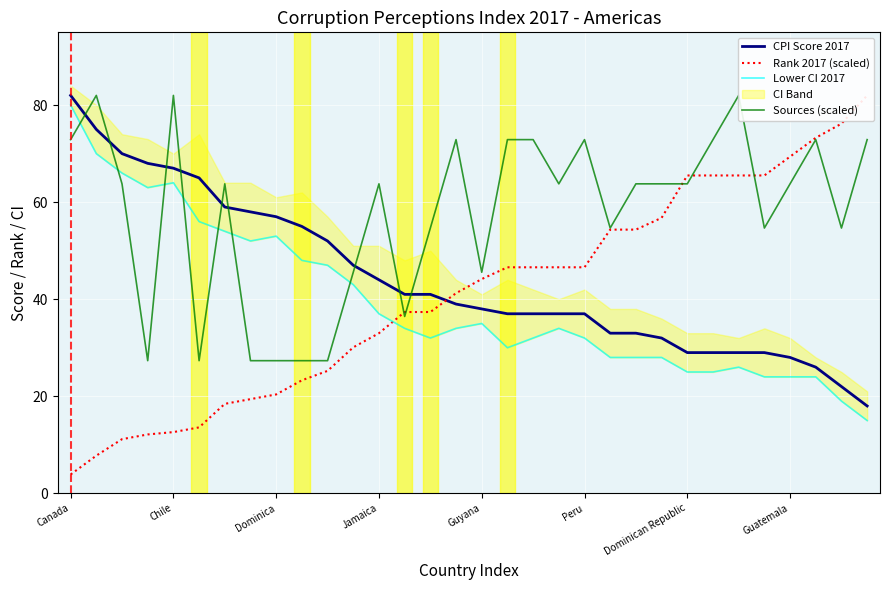

Reading left to right, what are all the values shown in this chart?

CPI Score 2017: 82.0	75.0	70.0	68.0	67.0	65.0	59.0	58.0	57.0	55.0	52.0	47.0	44.0	41.0	41.0	39.0	38.0	37.0	37.0	37.0	37.0	33.0	33.0	32.0	29.0	29.0	29.0	29.0	28.0	26.0	22.0	18.0
Rank 2017 (scaled): 3.9	7.8	11.2	12.1	12.6	13.6	18.4	19.4	20.4	23.3	25.2	30.1	33.0	37.4	37.4	41.2	44.2	46.6	46.6	46.6	46.6	54.3	54.3	56.8	65.5	65.5	65.5	65.5	69.4	73.3	76.2	82.0
Lower CI 2017: 80.0	70.0	66.0	63.0	64.0	56.0	54.0	52.0	53.0	48.0	47.0	43.0	37.0	34.0	32.0	34.0	35.0	30.0	32.0	34.0	32.0	28.0	28.0	28.0	25.0	25.0	26.0	24.0	24.0	24.0	19.0	15.0
Sources (scaled): 72.9	82.0	63.8	27.3	82.0	27.3	63.8	27.3	27.3	27.3	27.3	45.6	63.8	36.4	54.7	72.9	45.6	72.9	72.9	63.8	72.9	54.7	63.8	63.8	63.8	72.9	82.0	54.7	63.8	72.9	54.7	72.9